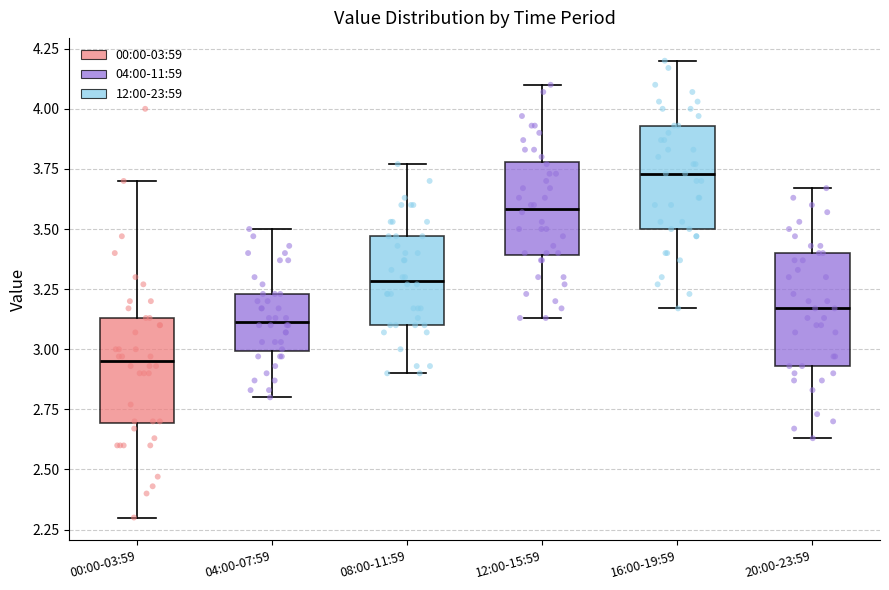

Reading left to right, read every box against the y-axis: the position of its median line, the range the box covers, and the ends of its whiskers. The values are not printed on the chart, so give them approximately, as read against the axis.

00:00-03:59: median 2.95, box 2.70 to 3.15, whiskers 2.30 to 3.70
04:00-07:59: median 3.10, box 3.00 to 3.25, whiskers 2.80 to 3.50
08:00-11:59: median 3.30, box 3.10 to 3.45, whiskers 2.90 to 3.75
12:00-15:59: median 3.60, box 3.40 to 3.80, whiskers 3.15 to 4.10
16:00-19:59: median 3.75, box 3.50 to 3.95, whiskers 3.15 to 4.20
20:00-23:59: median 3.15, box 2.95 to 3.40, whiskers 2.65 to 3.65